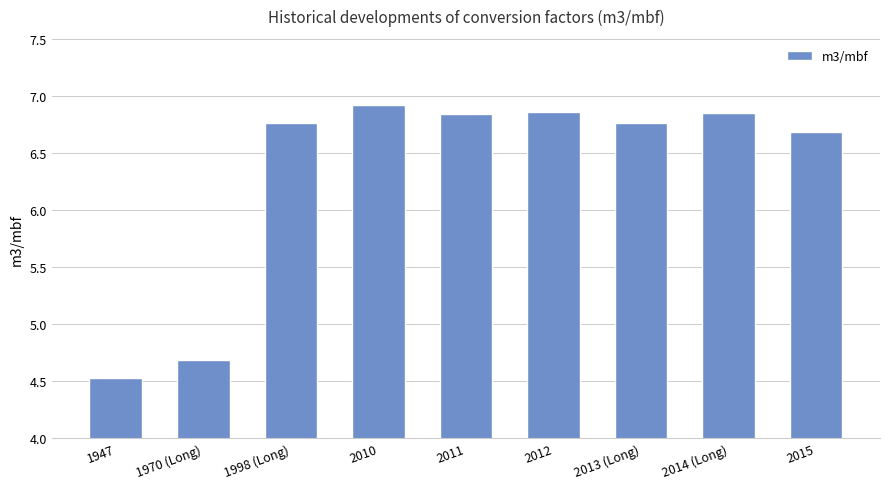

Where is the data nearest to the value 5?

1970 (Long)